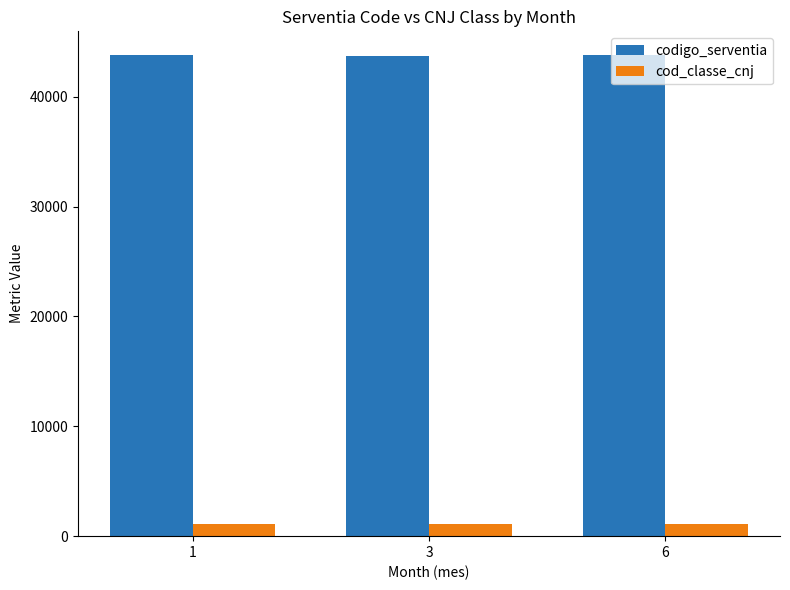

How many bars are there in each group?

2